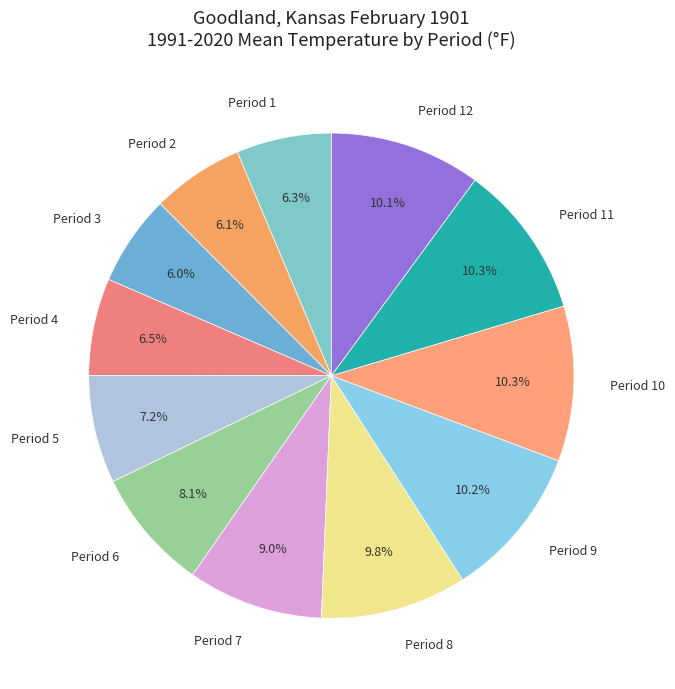

To the nearest percent, what is the difference between the Period 9 and Period 2 slice percentages?

4%